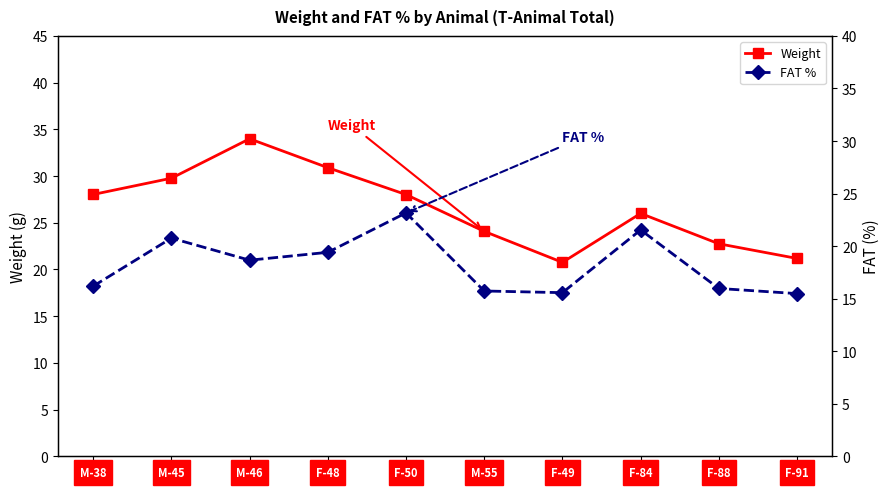

The value of FAT % at M-45 is 28.6. True or false?

False